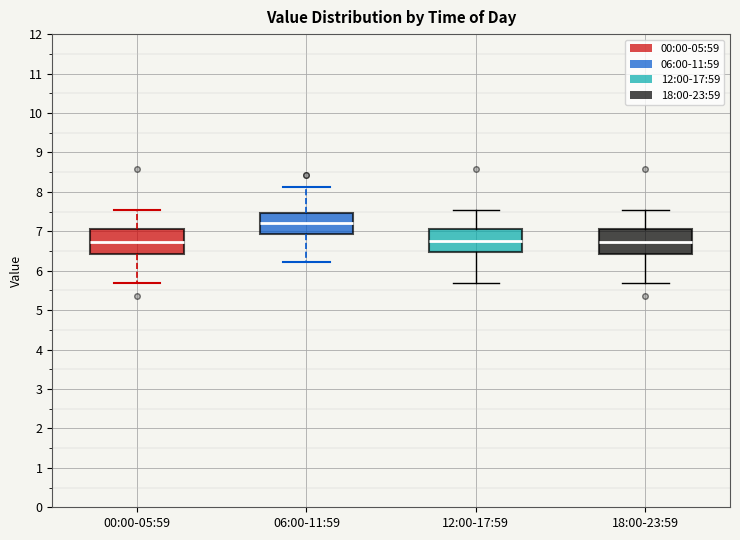

Reading left to right, transcribe this box plot: for each box, give where its median line is, the range the box spans, and where its two whiskers end, as read against the y-axis. The values are not printed on the chart, so give them approximately, as read against the axis.

00:00-05:59: median 6.7, box 6.4 to 7.0, whiskers 5.7 to 7.5
06:00-11:59: median 7.2, box 6.9 to 7.5, whiskers 6.2 to 8.1
12:00-17:59: median 6.8, box 6.5 to 7.0, whiskers 5.7 to 7.5
18:00-23:59: median 6.7, box 6.4 to 7.0, whiskers 5.7 to 7.5